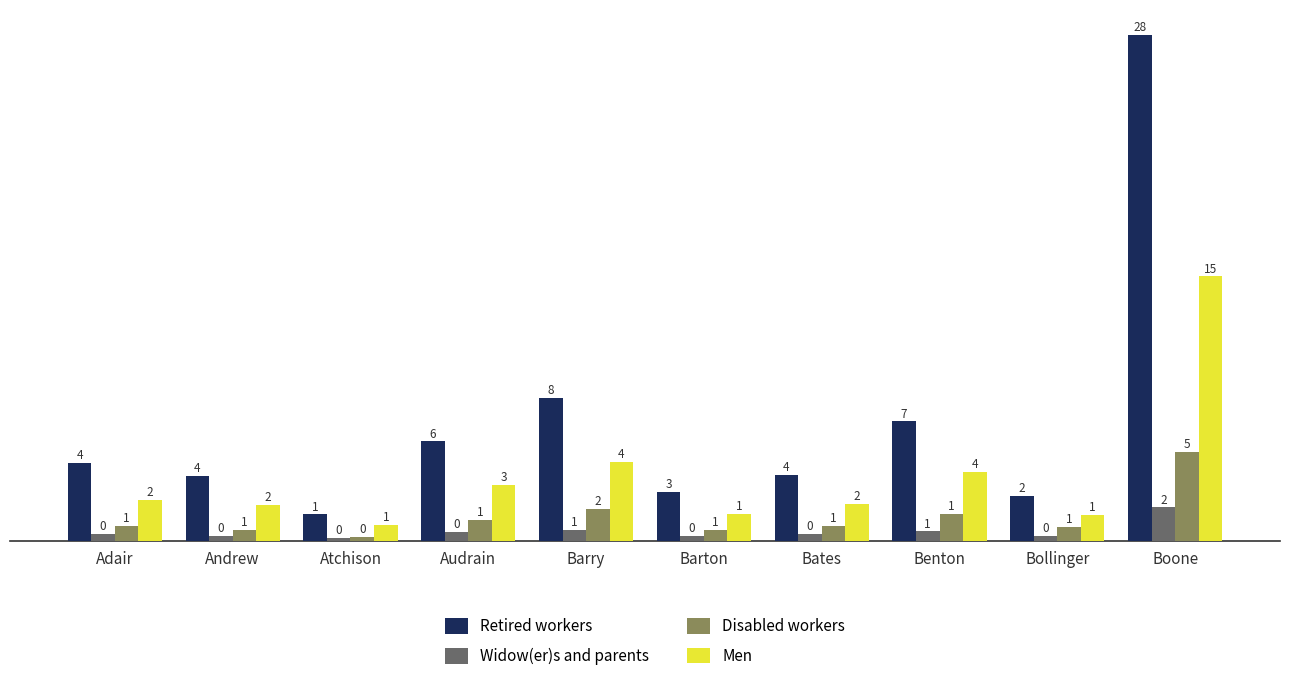

How many groups of bars are there?

10